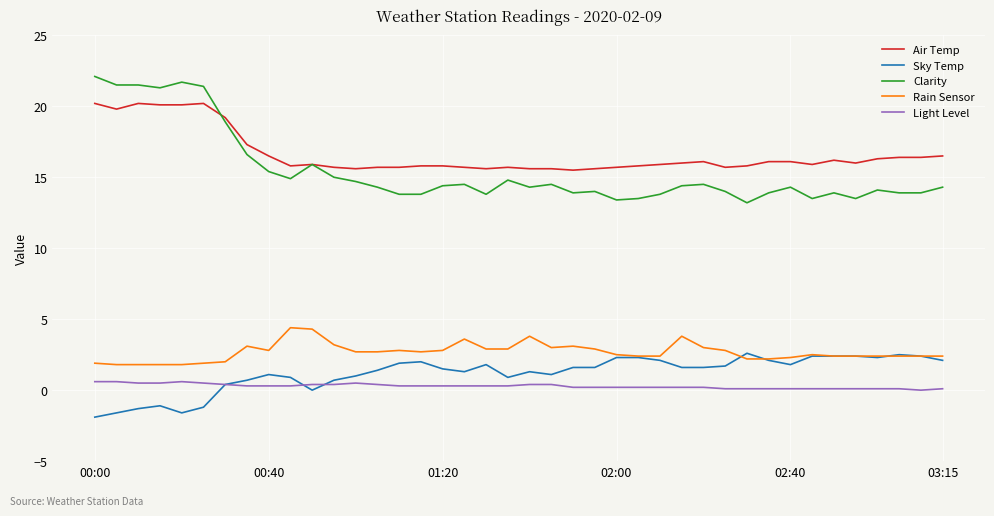

List the series in order of their peak value, highest first.

Clarity, Air Temp, Rain Sensor, Sky Temp, Light Level